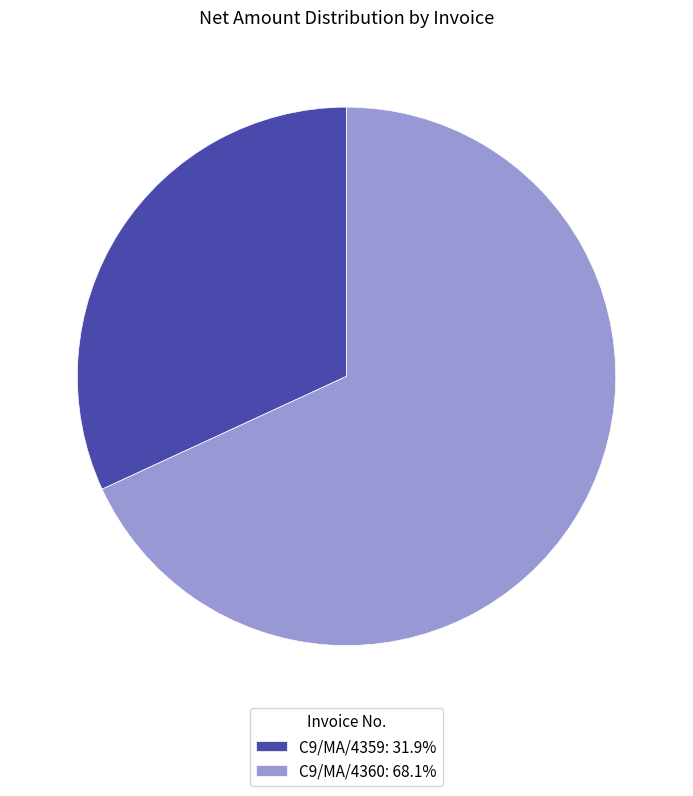

How many segments does this pie chart have?

2